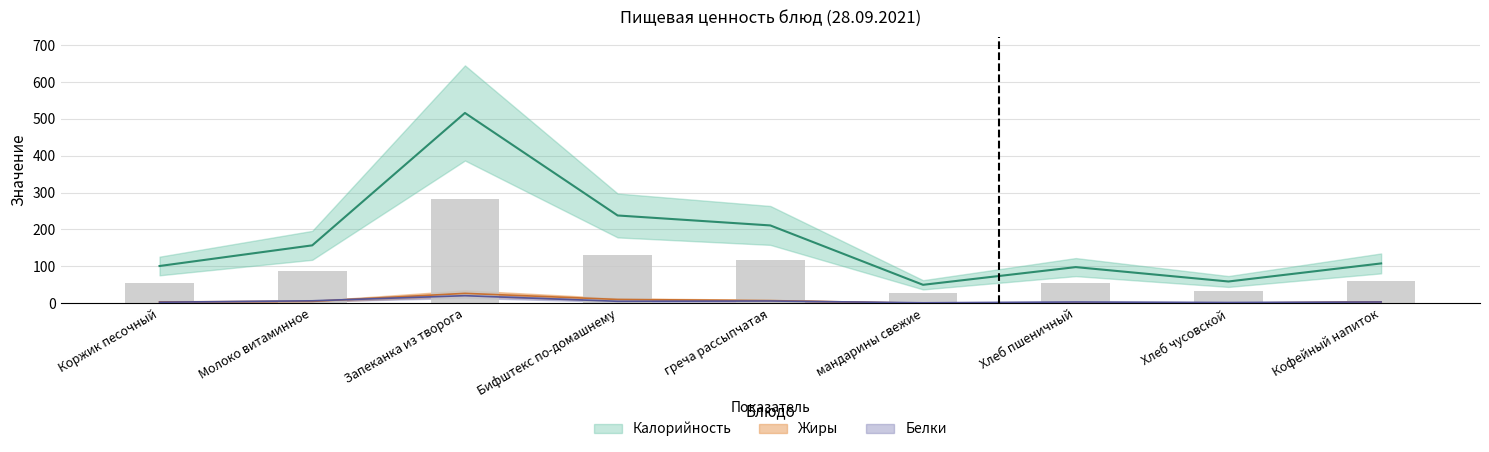

Are the bars grouped side by side (vs. stacked)?

Yes